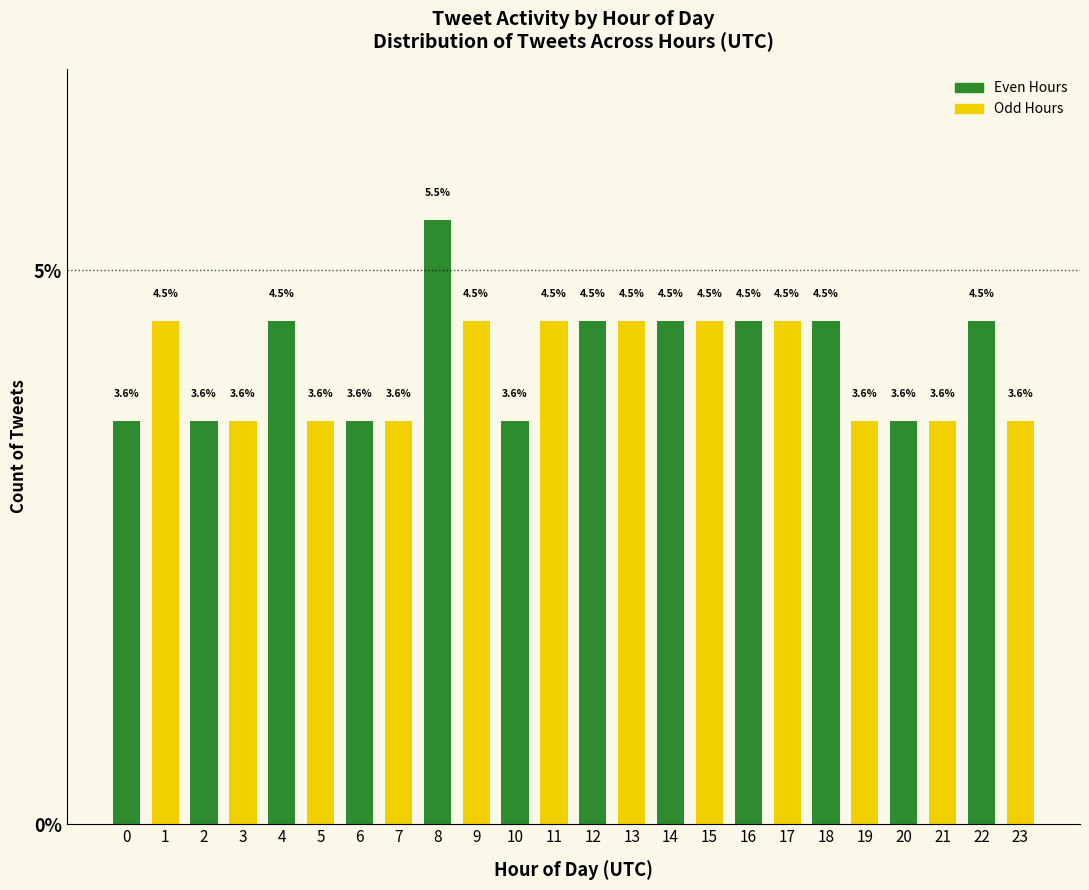

Reading left to right, what are all the values shown in this chart?

0=3.6	1=4.5	2=3.6	3=3.6	4=4.5	5=3.6	6=3.6	7=3.6	8=5.5	9=4.5	10=3.6	11=4.5	12=4.5	13=4.5	14=4.5	15=4.5	16=4.5	17=4.5	18=4.5	19=3.6	20=3.6	21=3.6	22=4.5	23=3.6